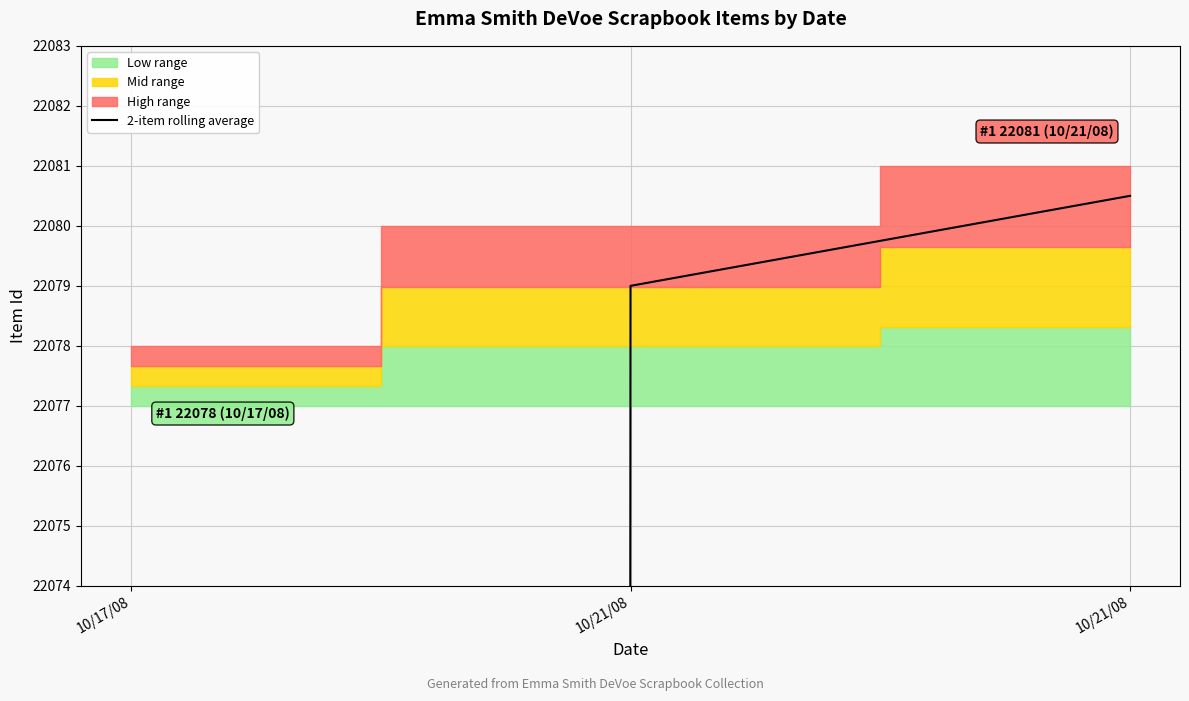

The chart shows a value of 4942.1 at 10/17/08. True or false?

False